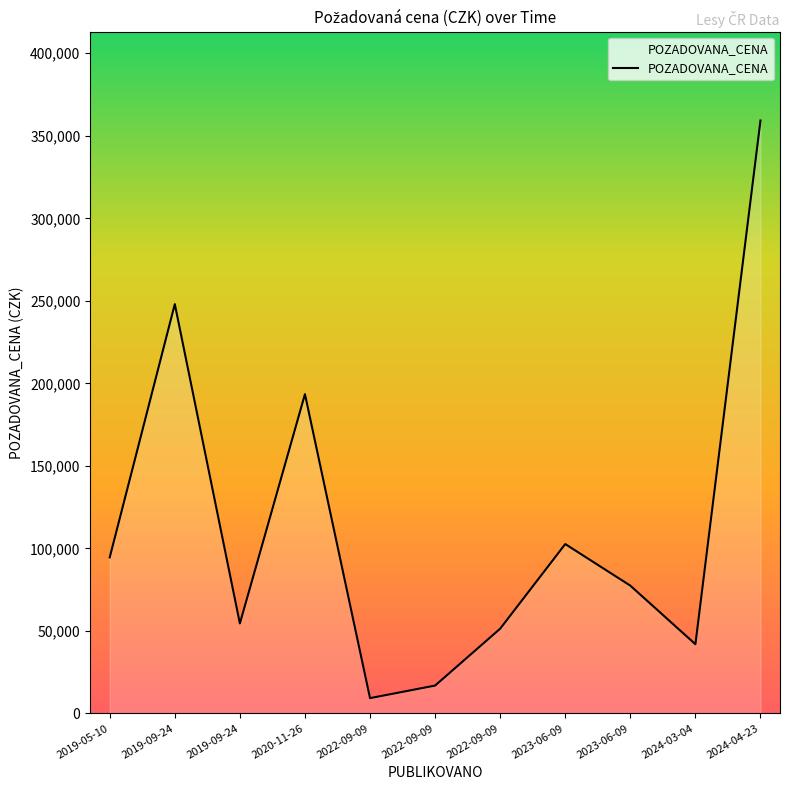

At which label is the value closest to 184250?

2020-11-26